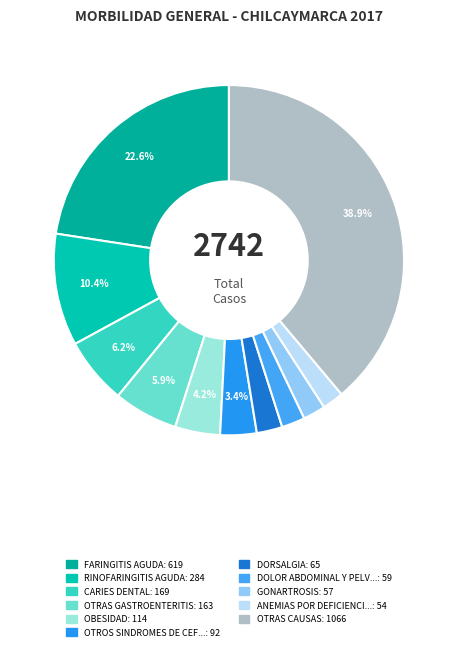

What is the largest slice in the pie chart?

OTRAS CAUSAS